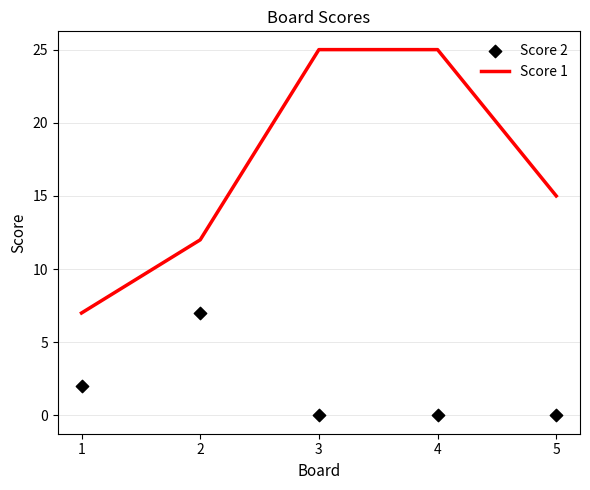

At how many categories does at least one series exceed 17?

2